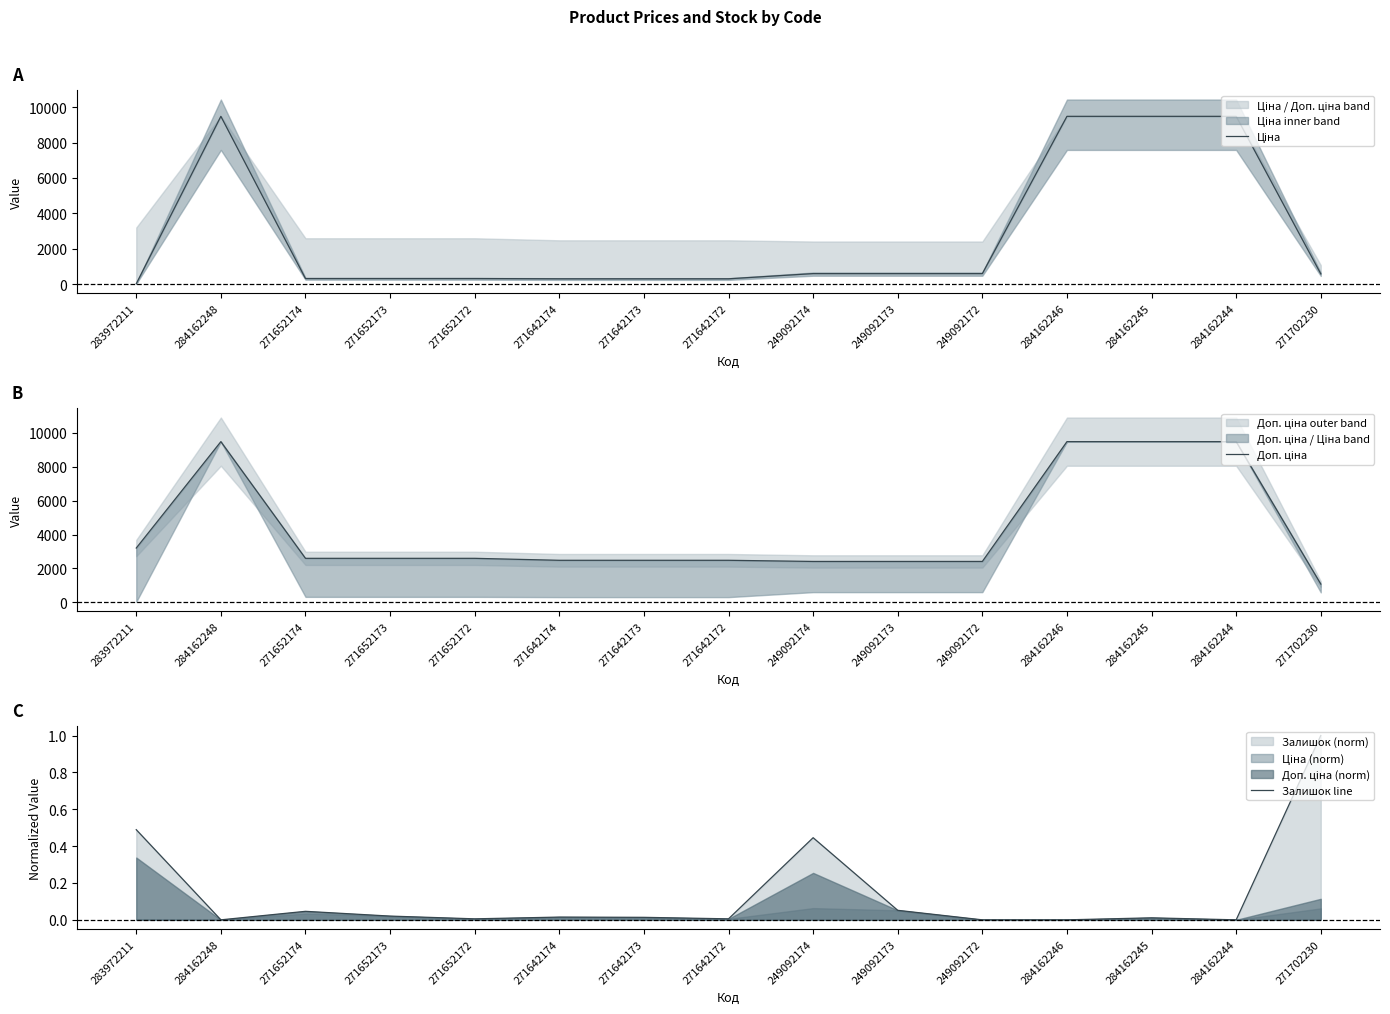

How many categories are shown in the chart?

15